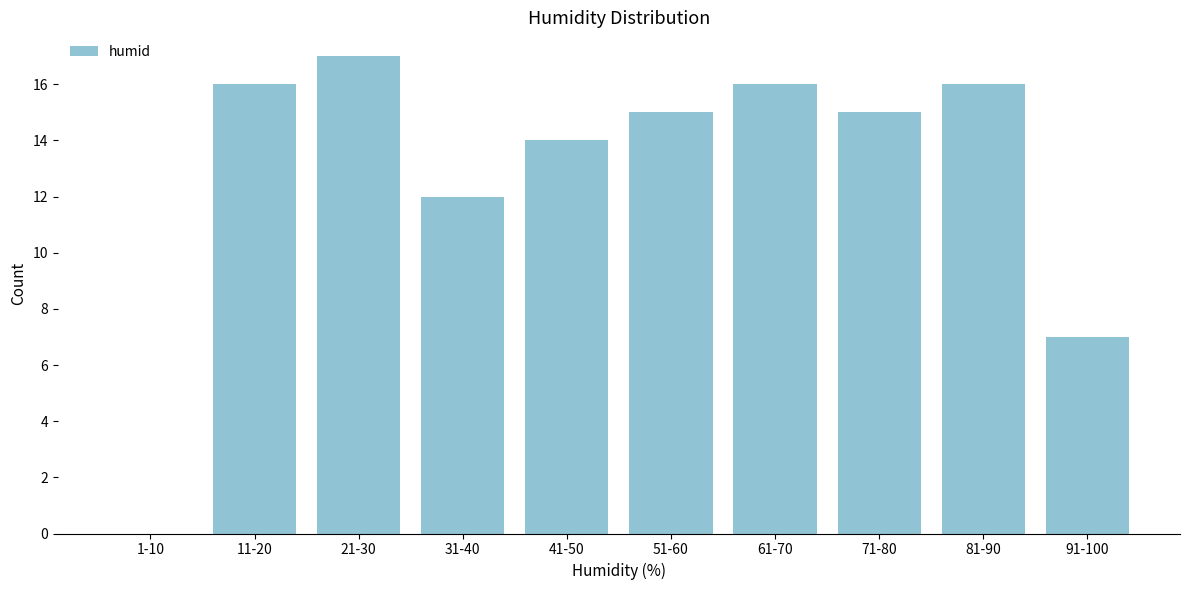

Reading left to right, what are all the values shown in this chart?

1-10=0	11-20=16	21-30=17	31-40=12	41-50=14	51-60=15	61-70=16	71-80=15	81-90=16	91-100=7